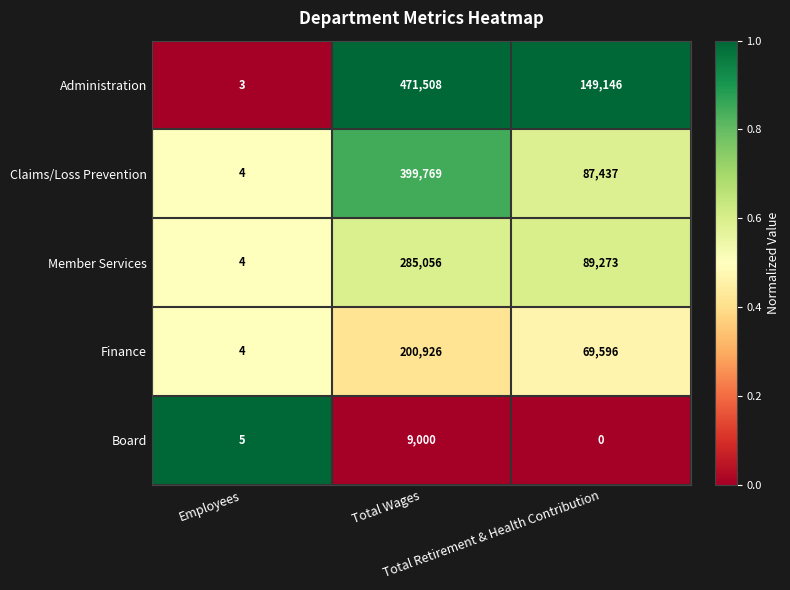

Rank the series at Total Wages from highest to lowest value.

Administration, Claims/Loss Prevention, Member Services, Finance, Board